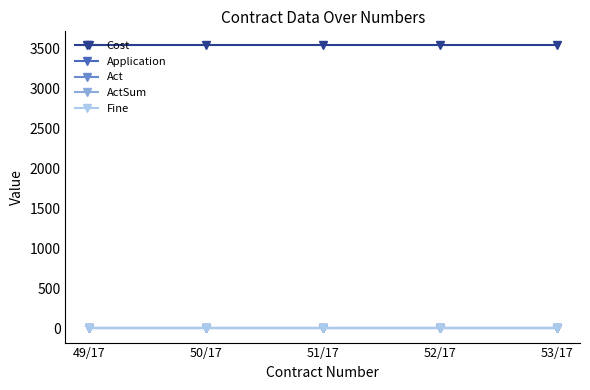

What is the label of the 3rd point from the left?

51/17